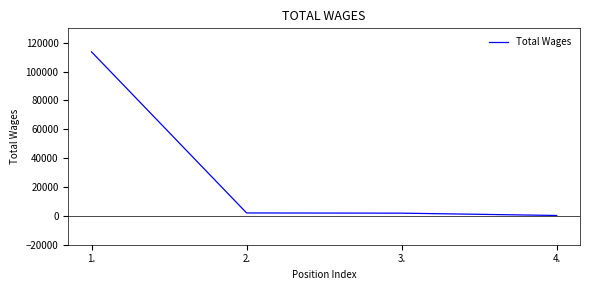

What is the change in value from 2. to 3.?

-148